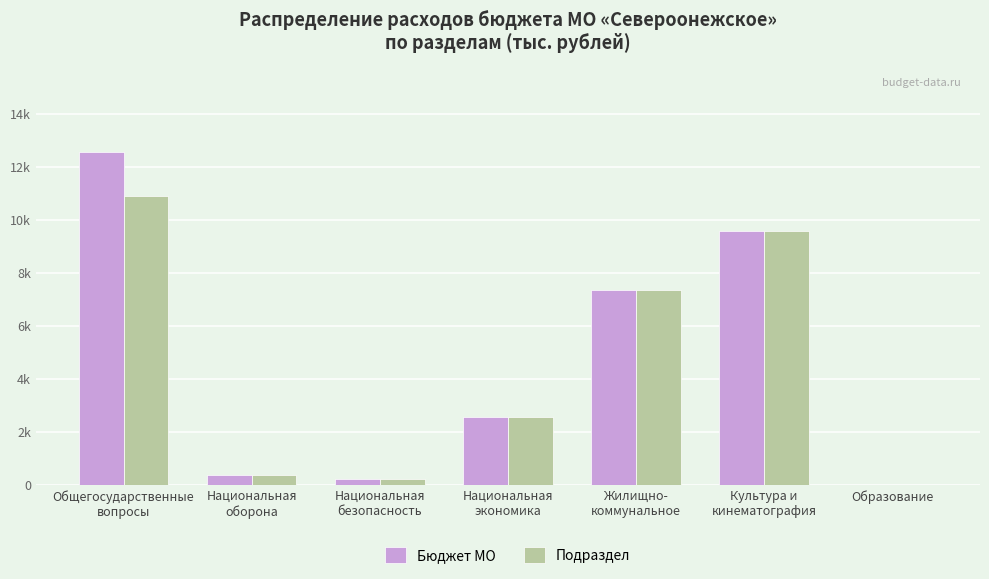

What are all the series names shown in the legend?

Бюджет МО, Подраздел